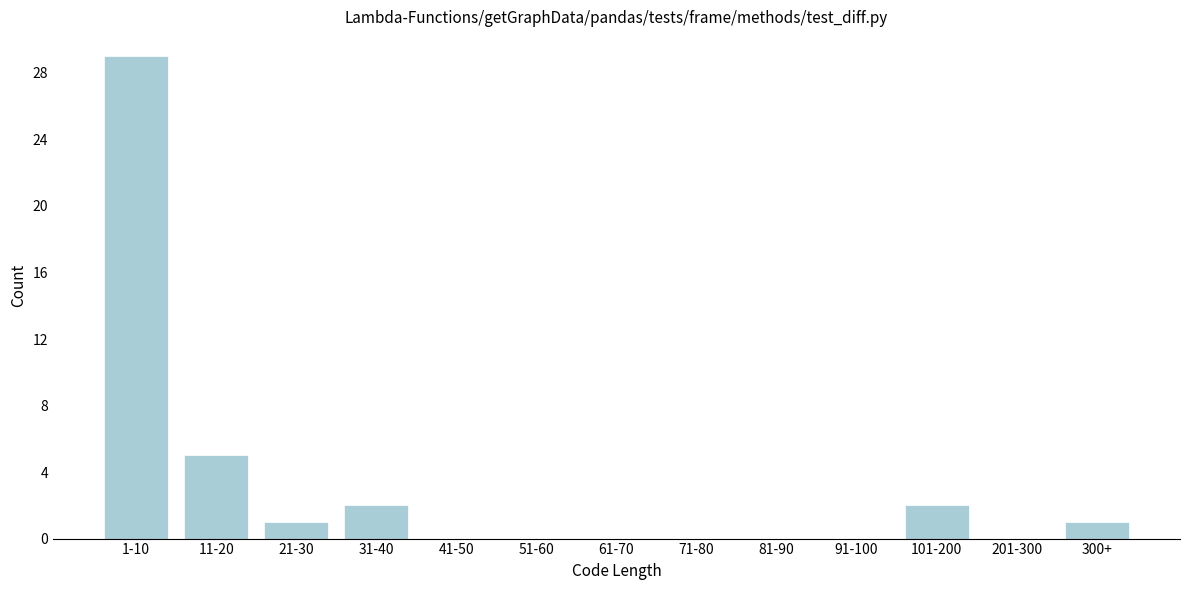

Reading left to right, extract all data points from this chart.

1-10=29	11-20=5	21-30=1	31-40=2	41-50=0	51-60=0	61-70=0	71-80=0	81-90=0	91-100=0	101-200=2	201-300=0	300+=1